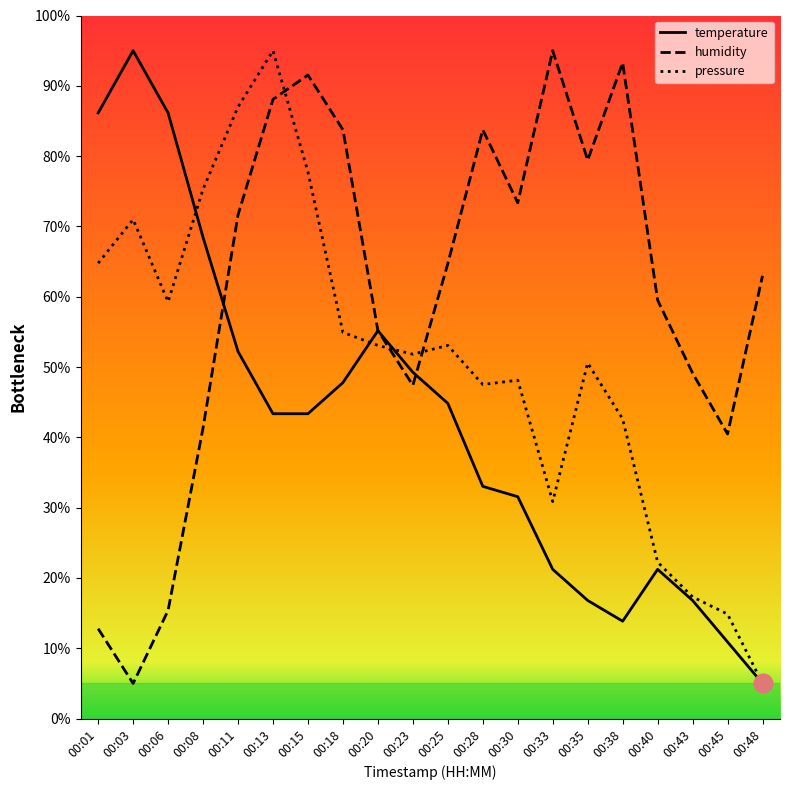

What are all the series names shown in the legend?

temperature, humidity, pressure